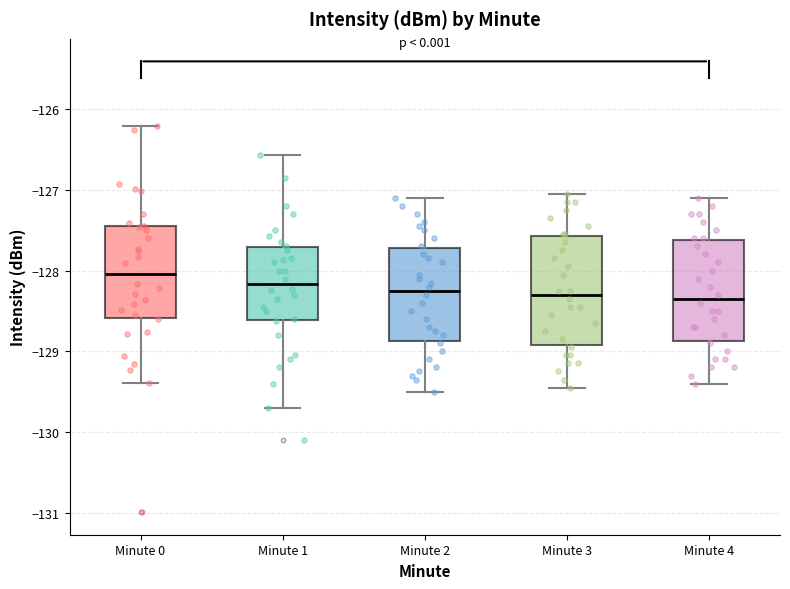

Reading left to right, transcribe this box plot: for each box, give where its median line is, the range the box spans, and where its two whiskers end, as read against the y-axis. The values are not printed on the chart, so give them approximately, as read against the axis.

Minute 0: median -128.0, box -128.6 to -127.4, whiskers -129.4 to -126.2
Minute 1: median -128.2, box -128.6 to -127.7, whiskers -129.7 to -126.6
Minute 2: median -128.2, box -128.9 to -127.7, whiskers -129.5 to -127.1
Minute 3: median -128.3, box -128.9 to -127.6, whiskers -129.4 to -127.0
Minute 4: median -128.3, box -128.9 to -127.6, whiskers -129.4 to -127.1